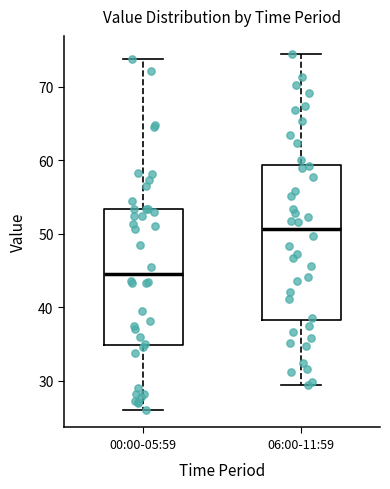

Reading left to right, transcribe this box plot: for each box, give where its median line is, the range the box spans, and where its two whiskers end, as read against the y-axis. The values are not printed on the chart, so give them approximately, as read against the axis.

00:00-05:59: median 45, box 35 to 53, whiskers 26 to 74
06:00-11:59: median 51, box 38 to 59, whiskers 29 to 75